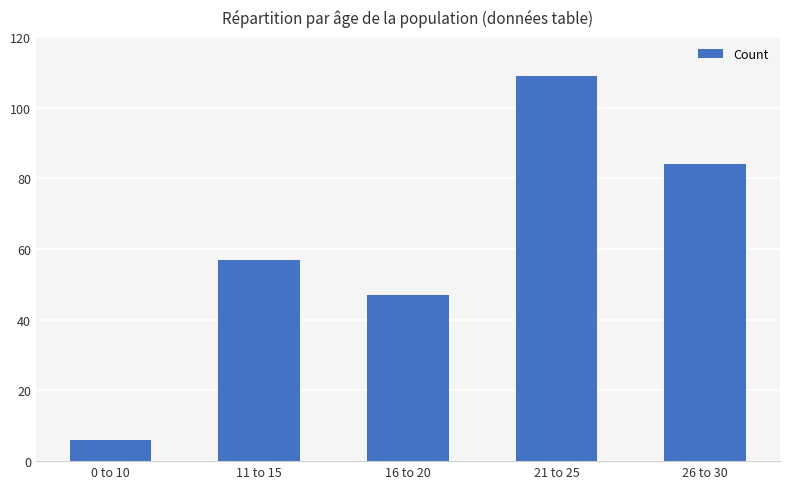

Which category has the highest value across all series?

21 to 25